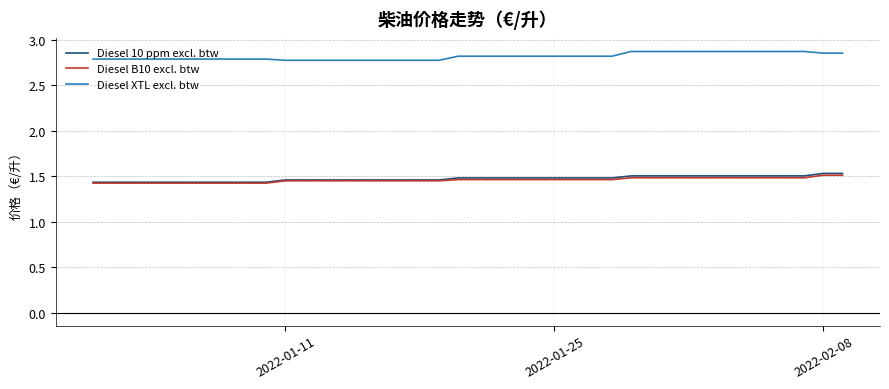

Which series has the largest total across all categories?

Diesel XTL excl. btw